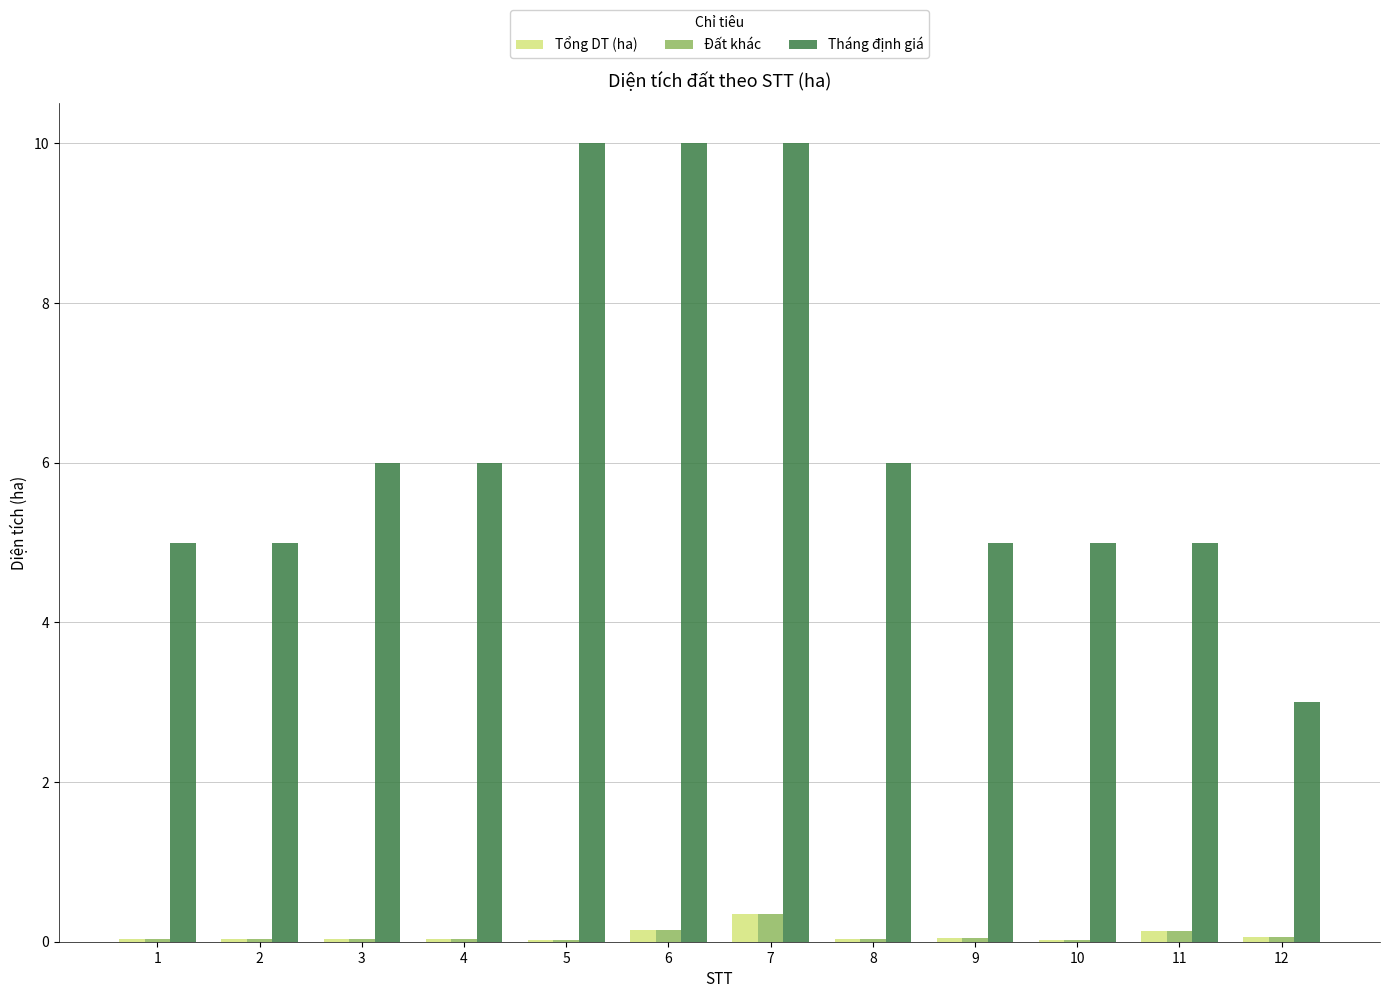

Which series has the widest spread of values?

Tháng định giá